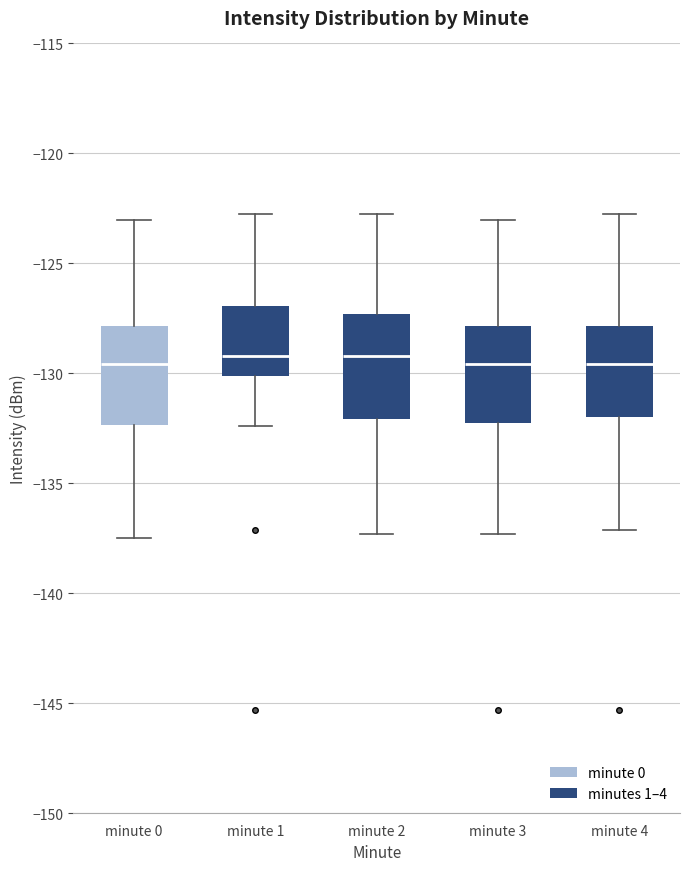

Where is the upper edge of the box for minute 0 on the y-axis? The values are not printed on the chart, so give them approximately, as read against the axis.

-128.0